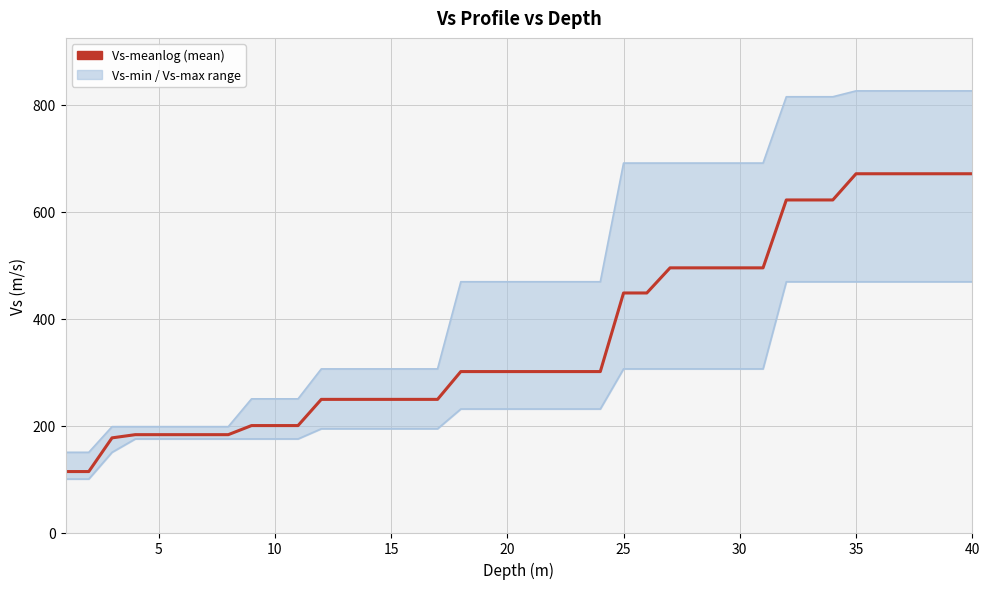

Is this an area chart (filled region under the line)?

No